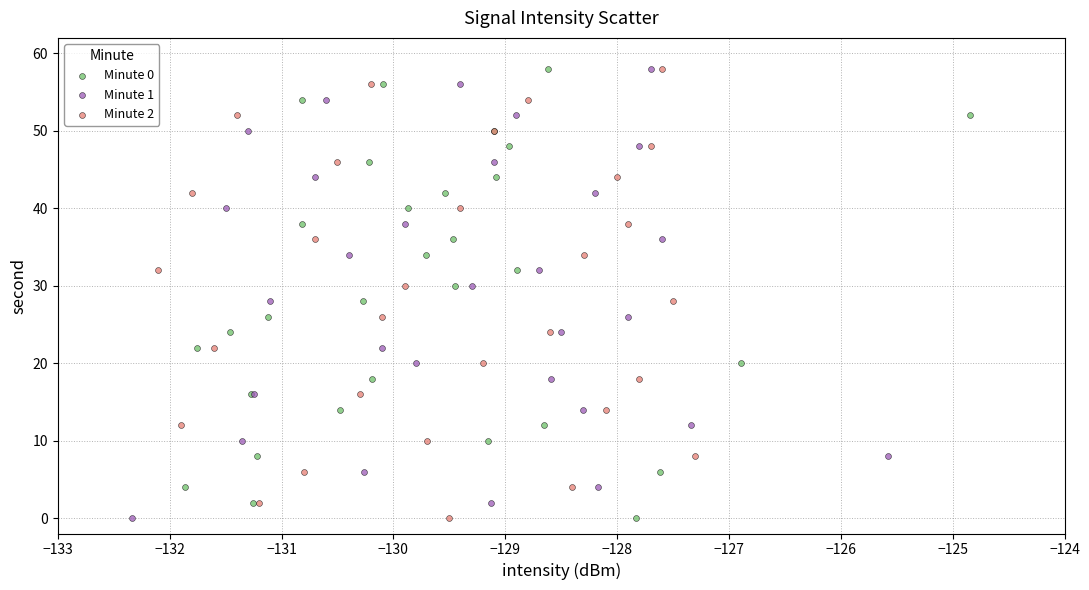

What are all the series names shown in the legend?

Minute 0, Minute 1, Minute 2